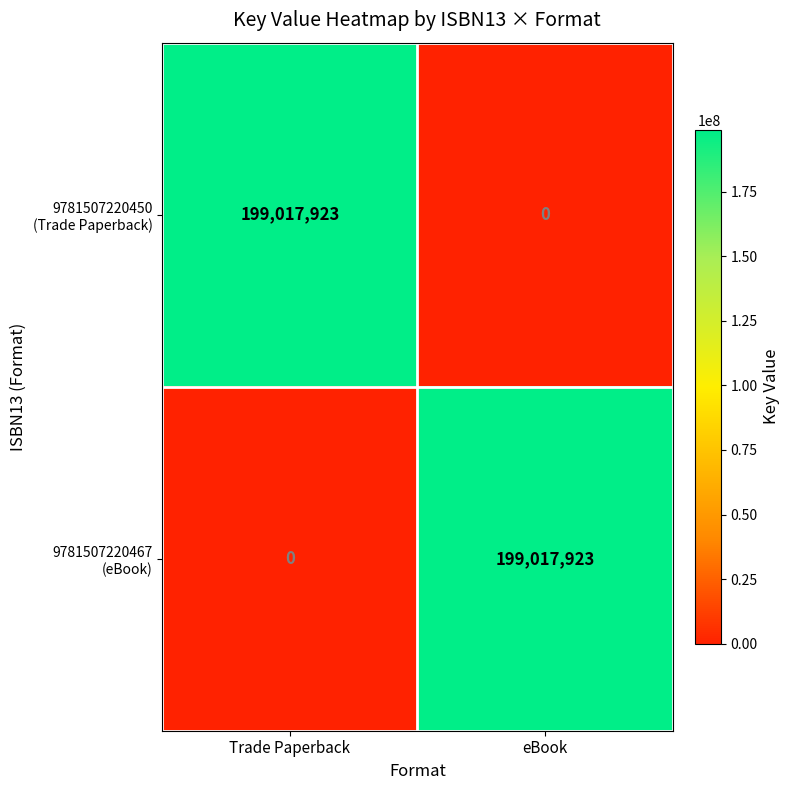

What is the total value across all series at eBook?

199017923